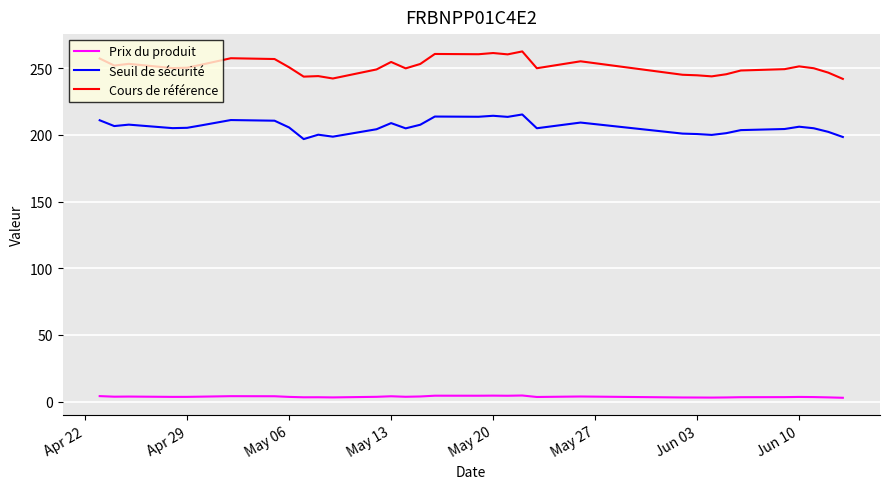

Which series has the largest total across all categories?

Cours de référence